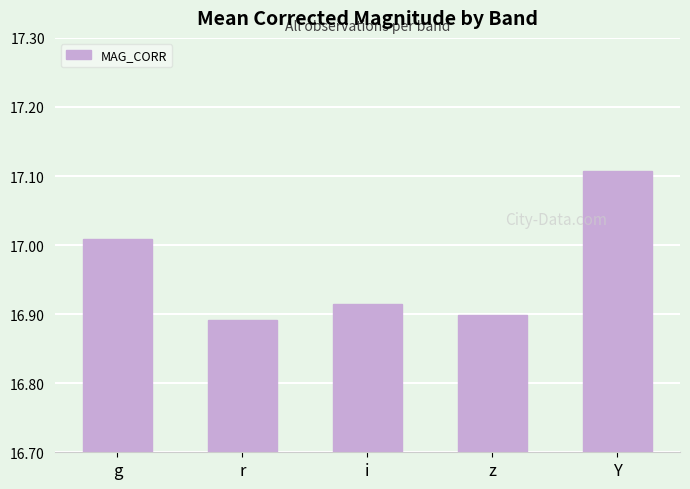

True or false: the data shows 16.9 at i.

True